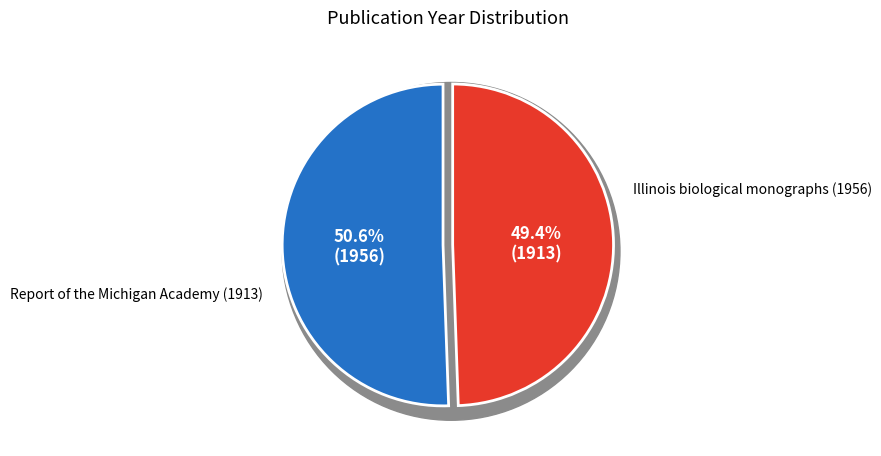

Count the number of slices in the pie.

2